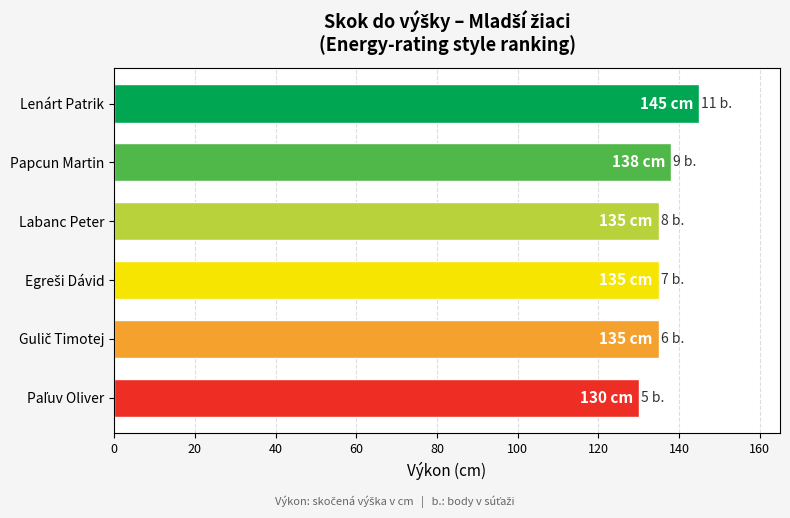

True or false: the data shows 135 at Labanc Peter.

True